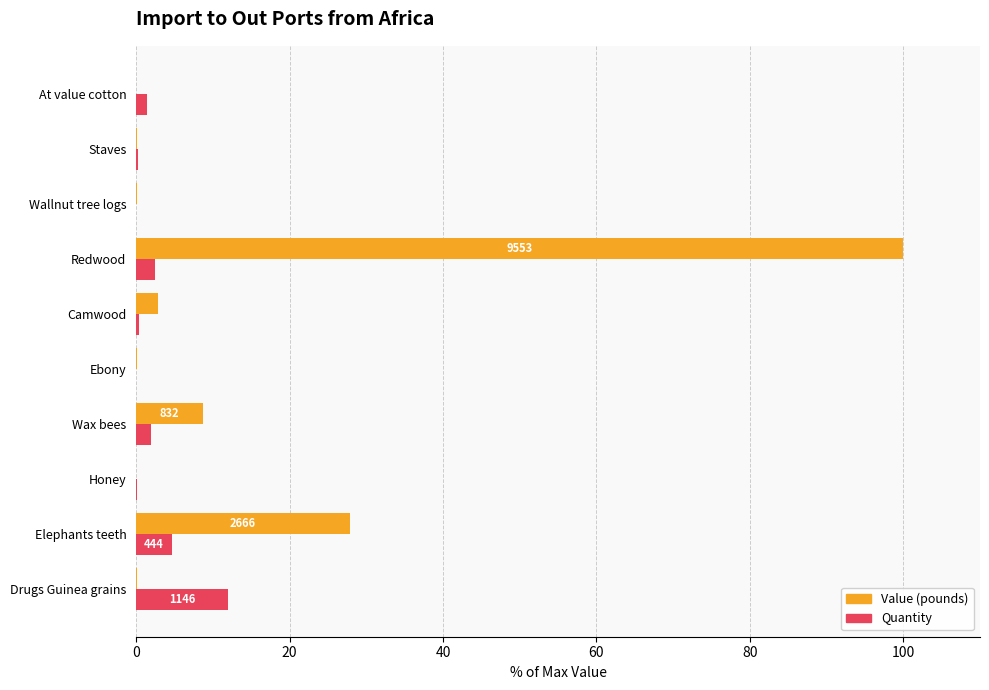

What is the highest value of the Value (pounds) series?

100.0